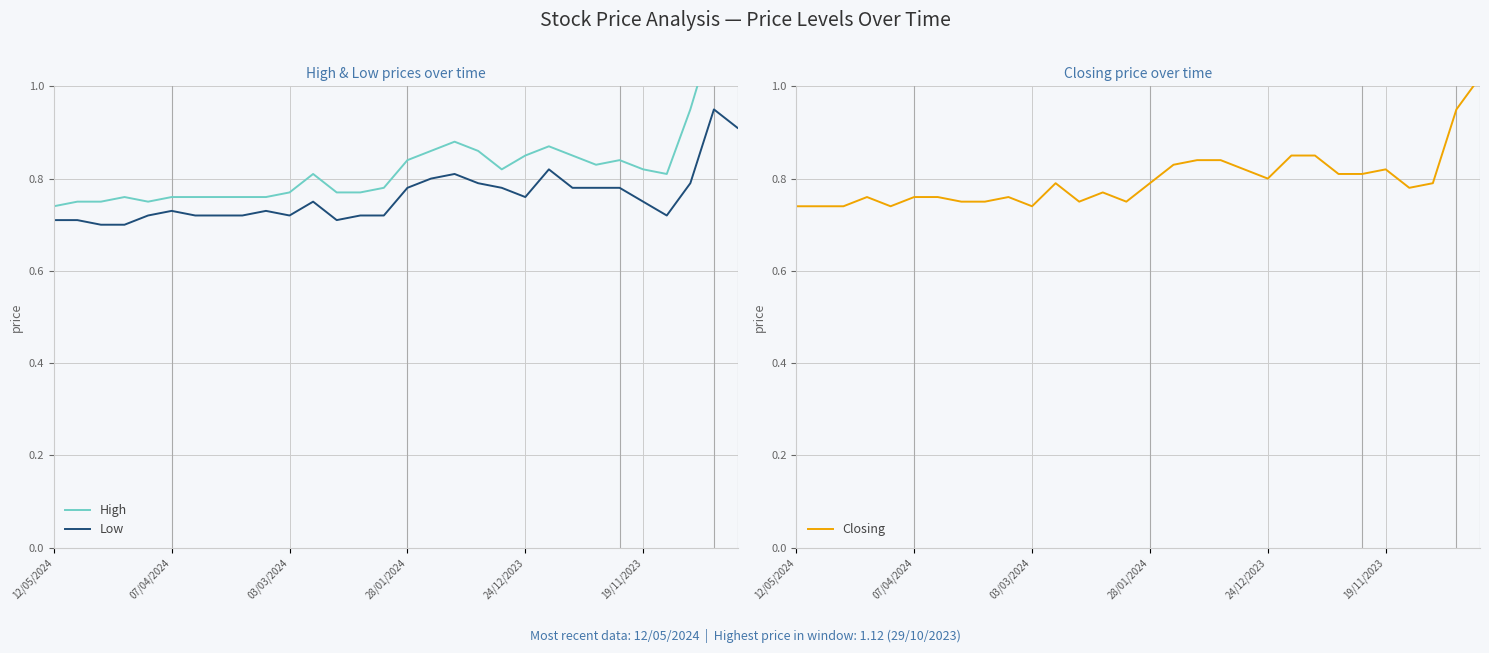

What is the total value across all series at 19/11/2023?

2.4